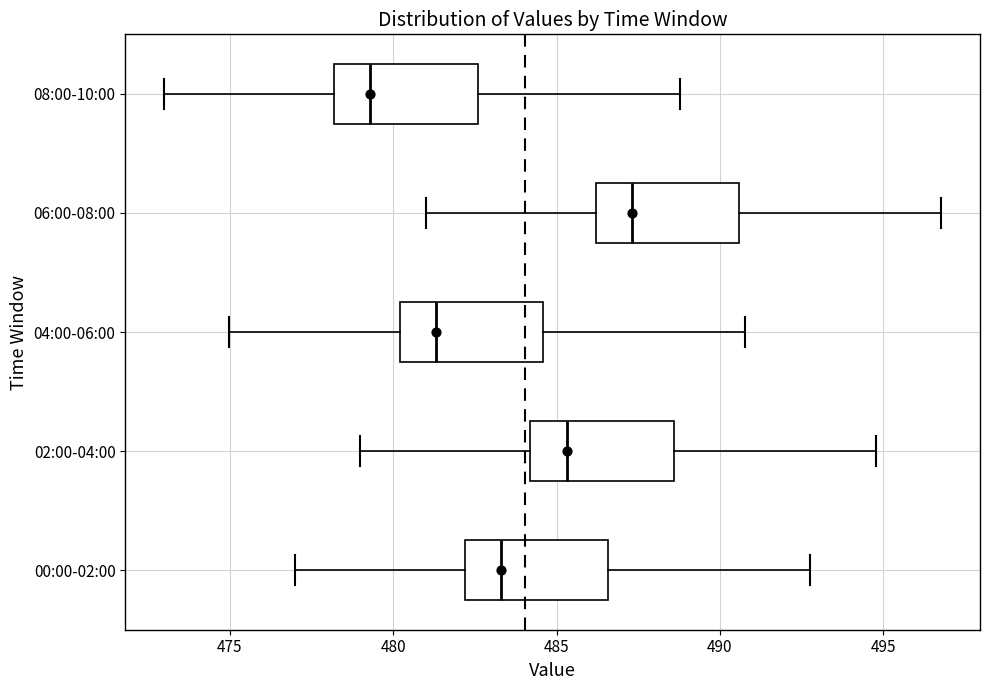

Reading bottom to top, read every box against the x-axis: the position of its median line, the range the box covers, and the ends of its whiskers. The values are not printed on the chart, so give them approximately, as read against the axis.

00:00-02:00: median 483.5, box 482.0 to 486.5, whiskers 477.0 to 493.0
02:00-04:00: median 485.5, box 484.0 to 488.5, whiskers 479.0 to 495.0
04:00-06:00: median 481.5, box 480.0 to 484.5, whiskers 475.0 to 491.0
06:00-08:00: median 487.5, box 486.0 to 490.5, whiskers 481.0 to 497.0
08:00-10:00: median 479.5, box 478.0 to 482.5, whiskers 473.0 to 489.0